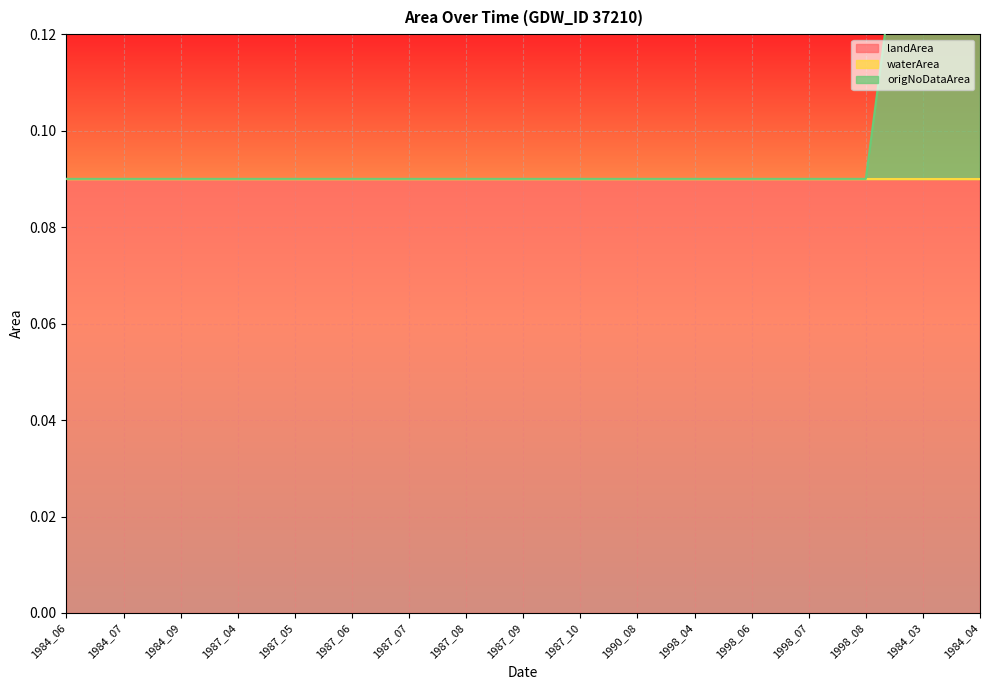

True or false: waterArea and origNoDataArea cross at least once.

False